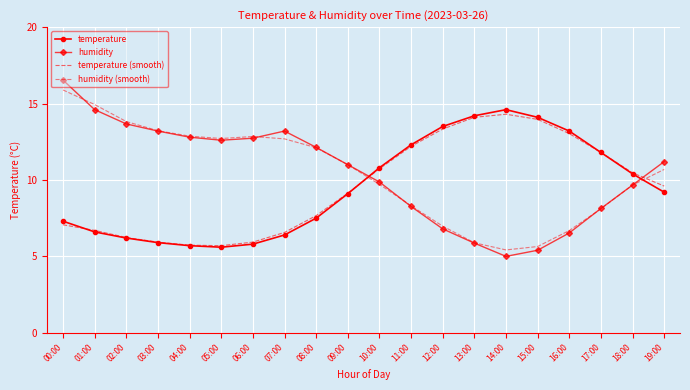

What is the average value of the temperature series?

9.5